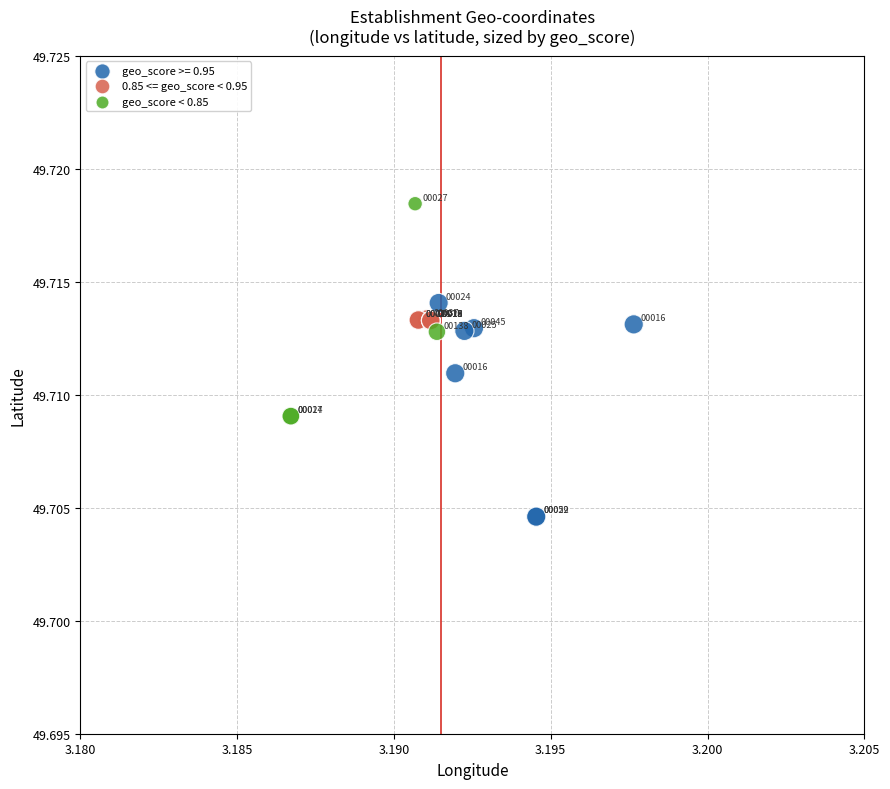

Which series has the largest Y range (max minus min)?

geo_score >= 0.95